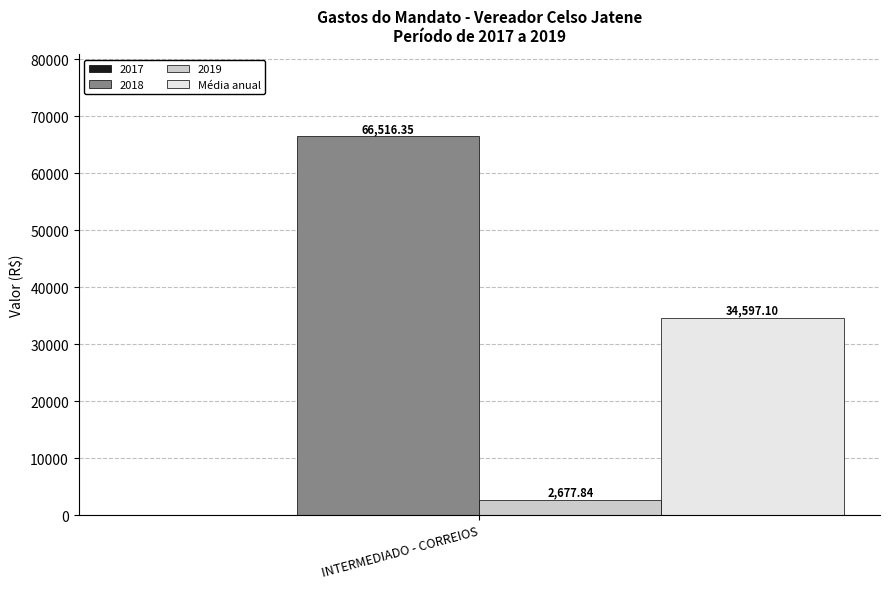

Rank the categories by 2019 value from lowest to highest.

INTERMEDIADO - CORREIOS